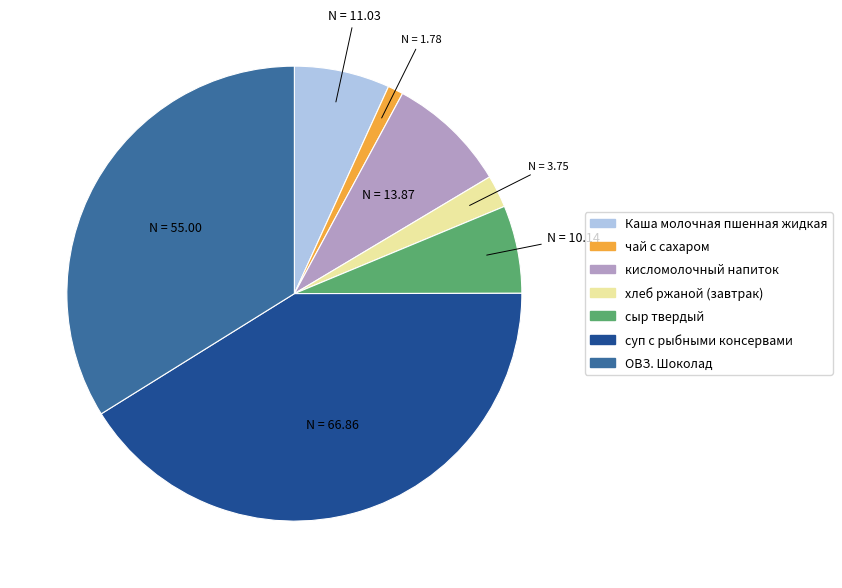

Does any single category account for the majority?

No